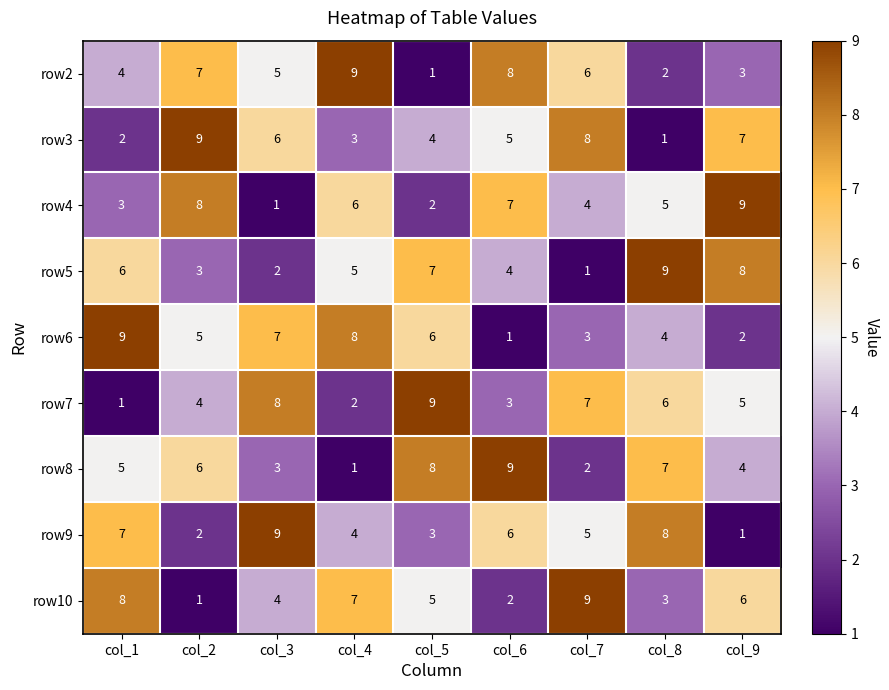

The value of row5 at col_6 is 1. True or false?

False